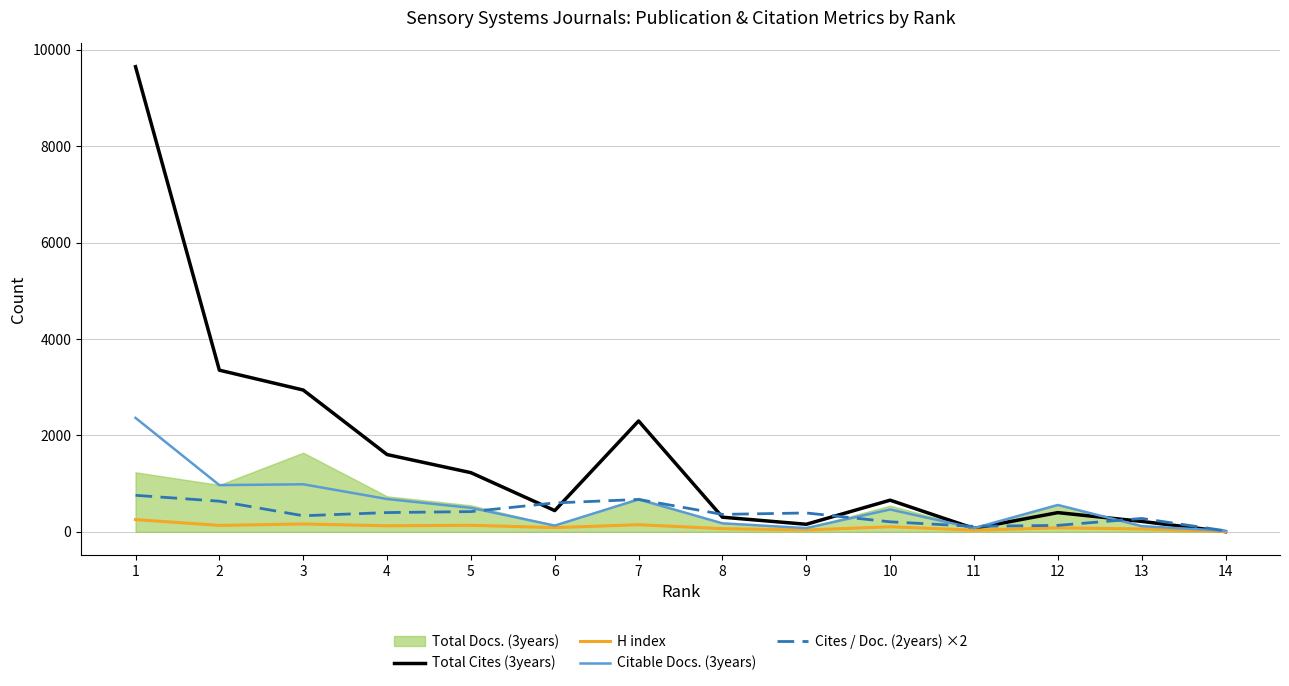

How many intersections are there between Total Cites (3years) and Cites / Doc. (2years) ×2?

7